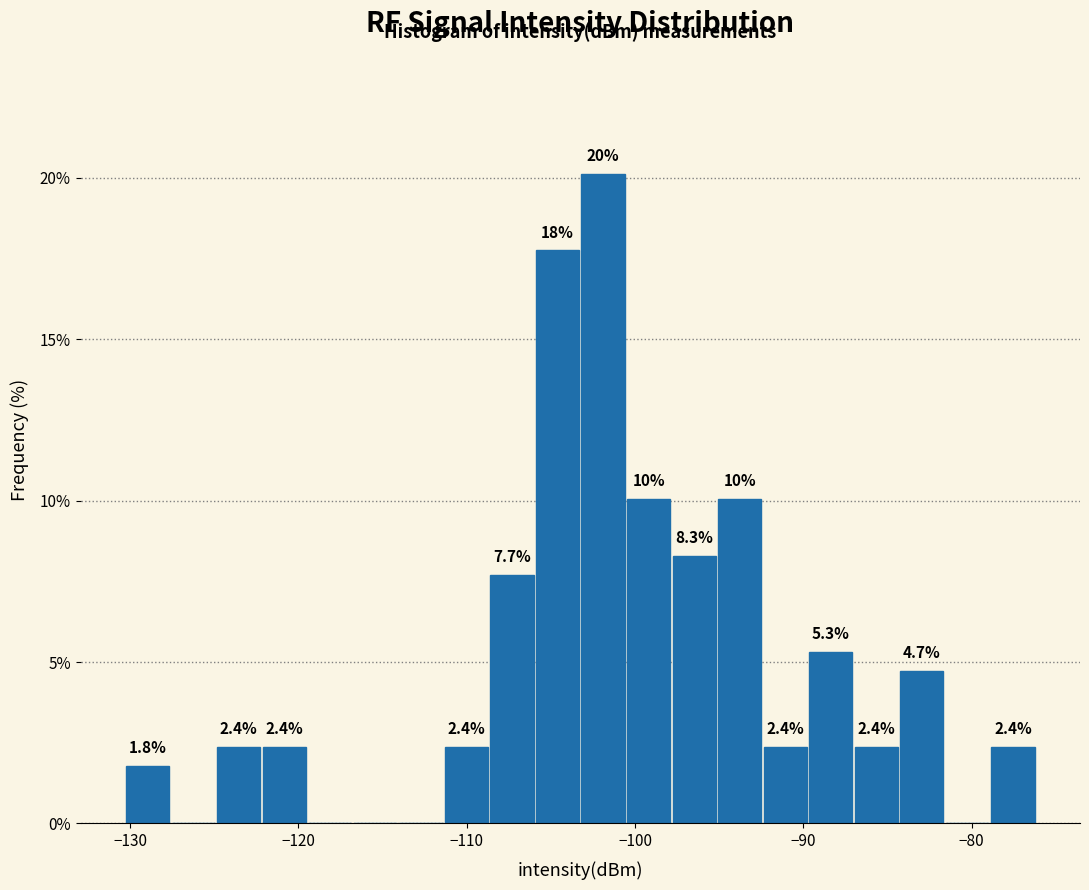

Read against the x-axis, roughly where is the centre of the tallest bar?

-102